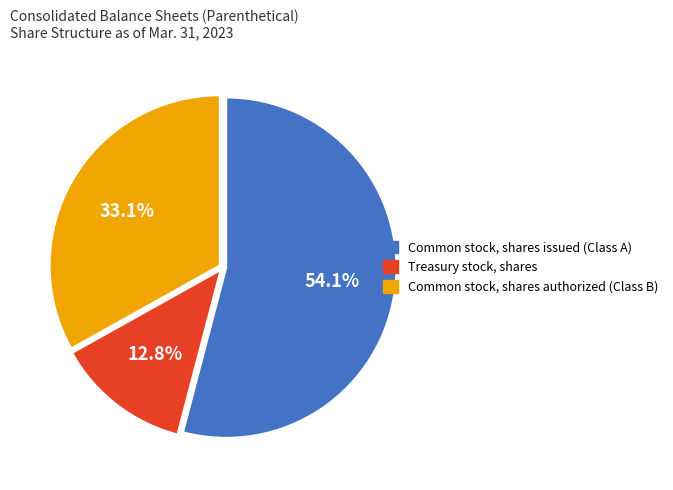

How many segments does this pie chart have?

3